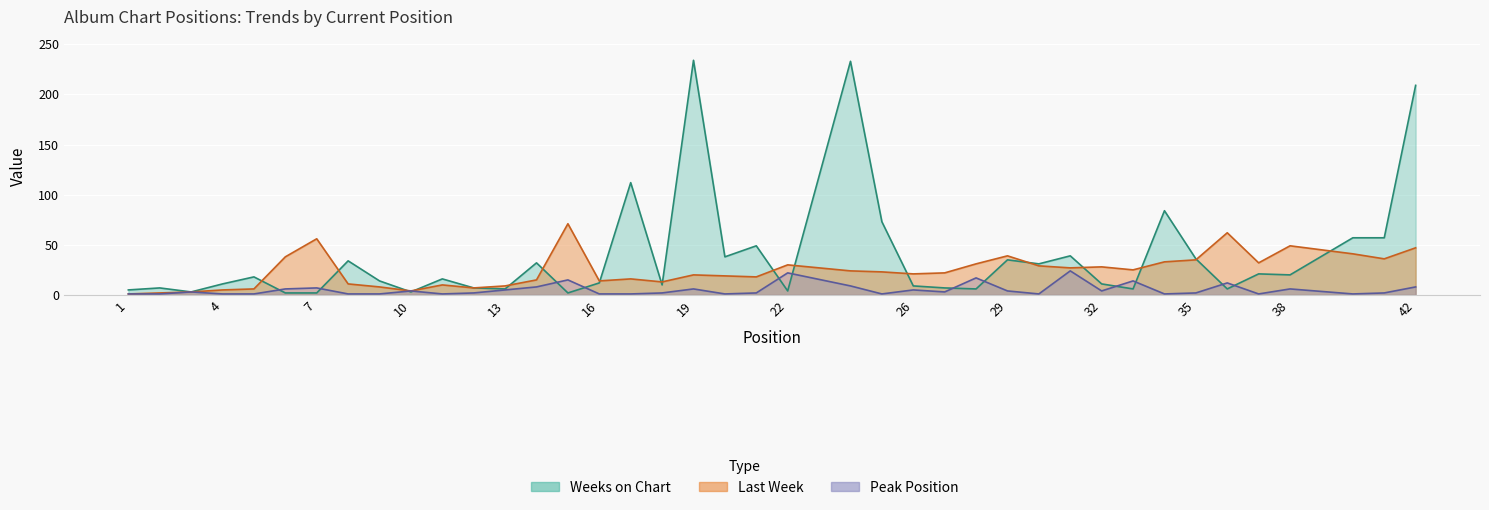

The Peak Position series shows 1 at 20. True or false?

True